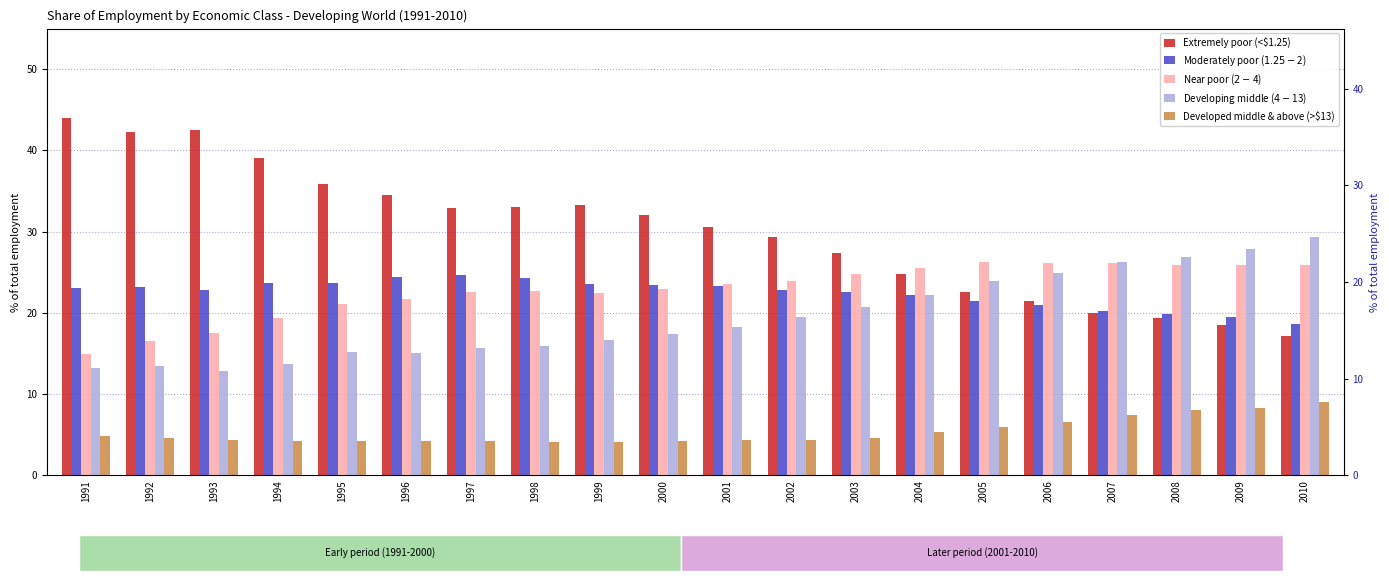

Which series has the largest range (max minus min)?

Extremely poor (<$1.25)